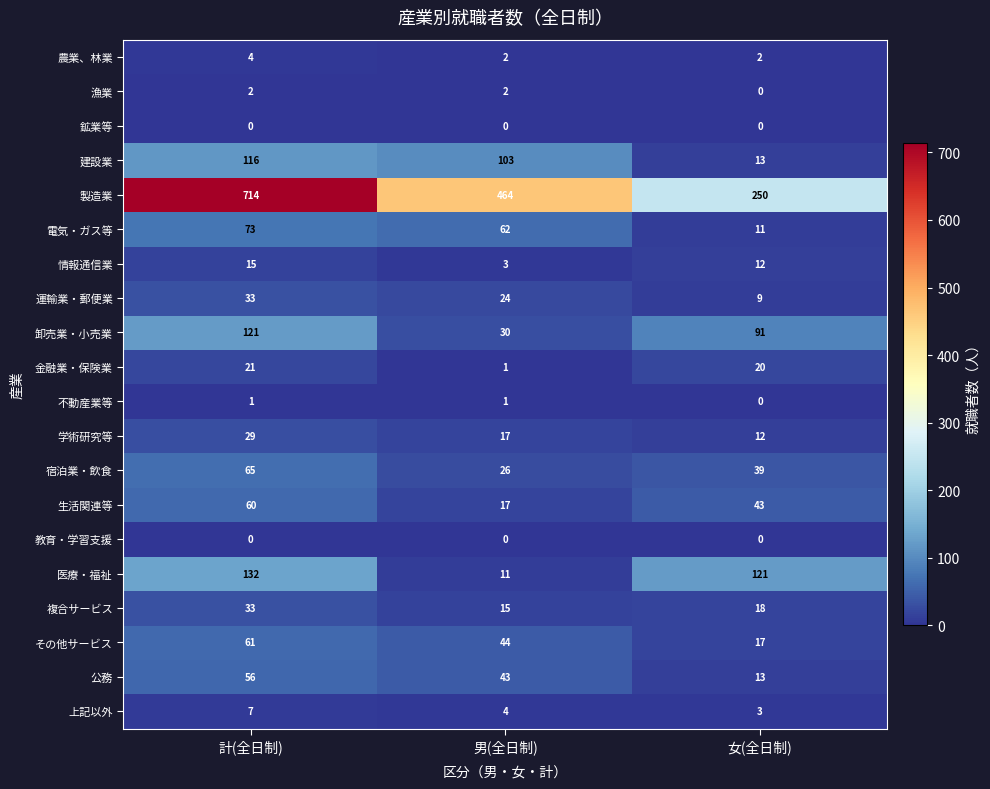

What is the maximum value shown in the chart?

714